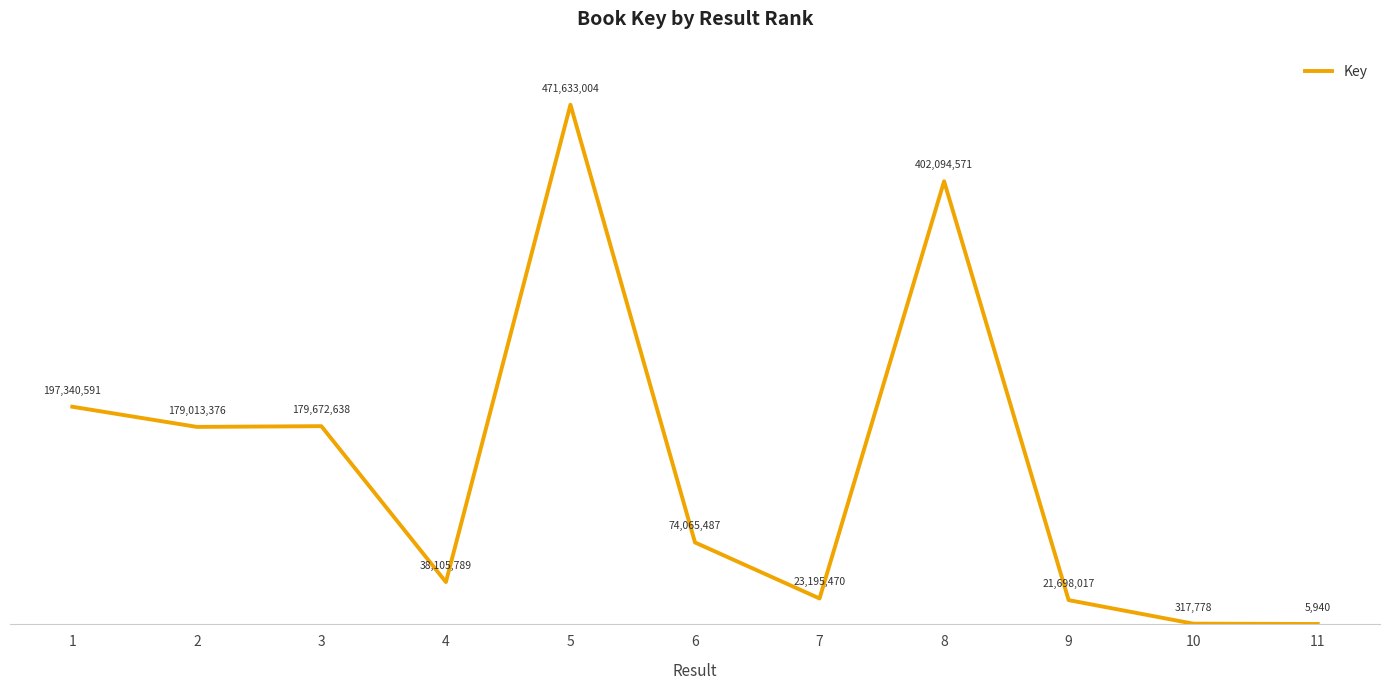

True or false: there are more than 0 points higher than both neighbors.

True